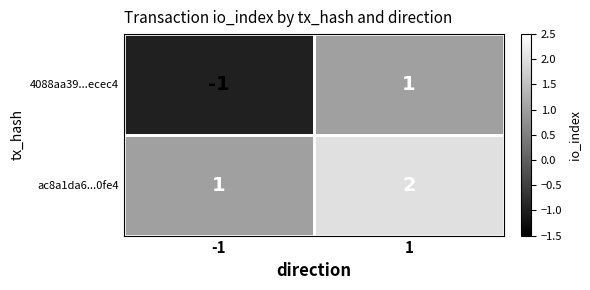

Rank the series at 1 from highest to lowest value.

ac8a1da6...0fe4, 4088aa39...ecec4